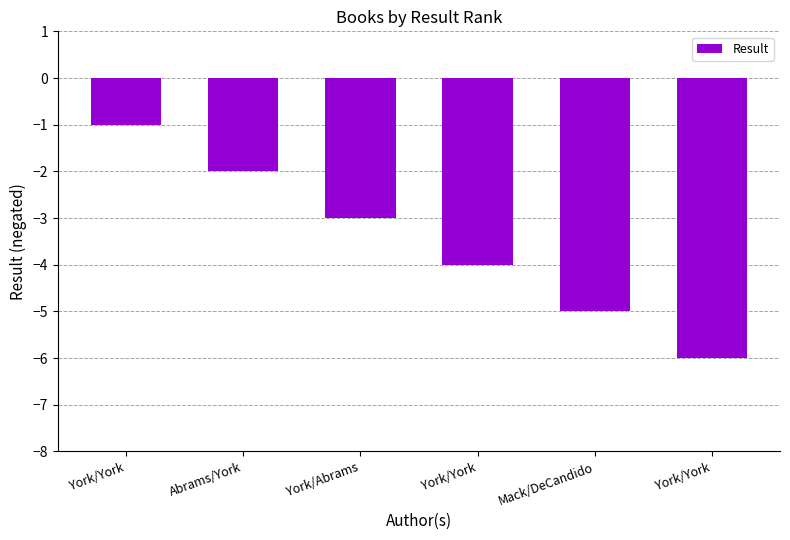

Reading right to left, extract all data points from this chart.

York/York=-6	Mack/DeCandido=-5	York/York=-4	York/Abrams=-3	Abrams/York=-2	York/York=-1